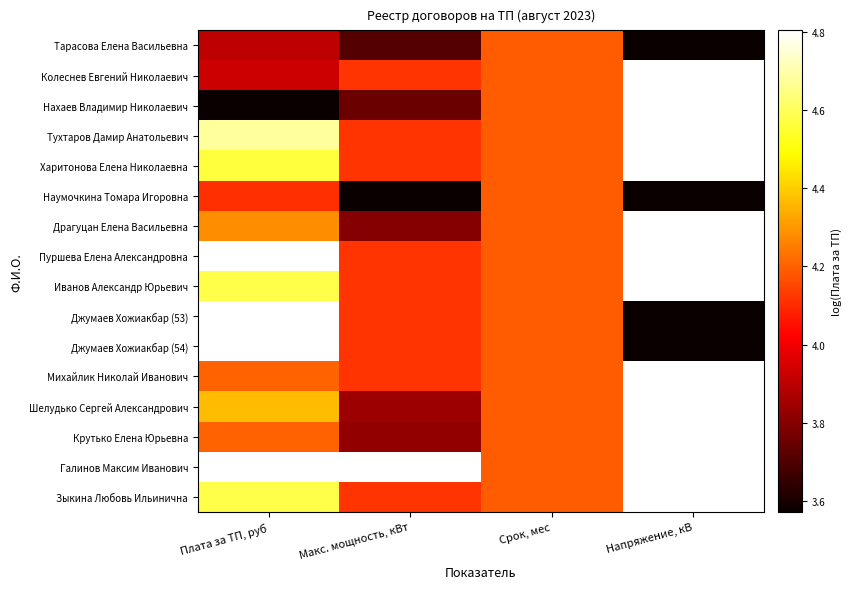

At Срок, мес, list the series in order from largest to smallest.

Тарасова Елена Васильевна, Колеснев Евгений Николаевич, Нахаев Владимир Николаевич, Тухтаров Дамир Анатольевич, Харитонова Елена Николаевна, Наумочкина Томара Игоровна, Драгуцан Елена Васильевна, Пуршева Елена Александровна, Иванов Александр Юрьевич, Джумаев Хожиакбар (53), Джумаев Хожиакбар (54), Михайлик Николай Иванович, Шелудько Сергей Александрович, Крутько Елена Юрьевна, Галинов Максим Иванович, Зыкина Любовь Ильинична